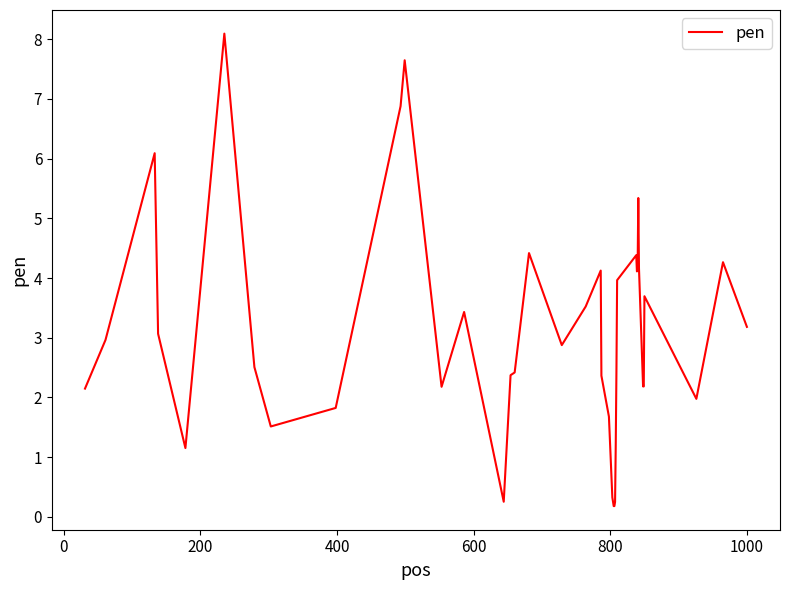

What is the difference between the maximum and minimum values?

7.9